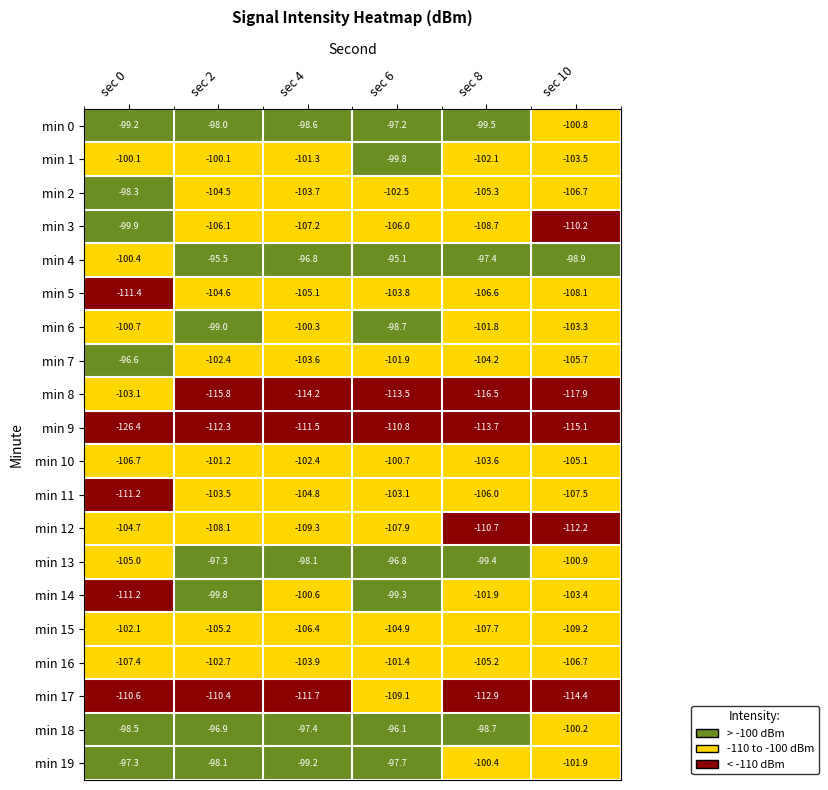

Where is min 0 nearest to the value -99?

sec 0